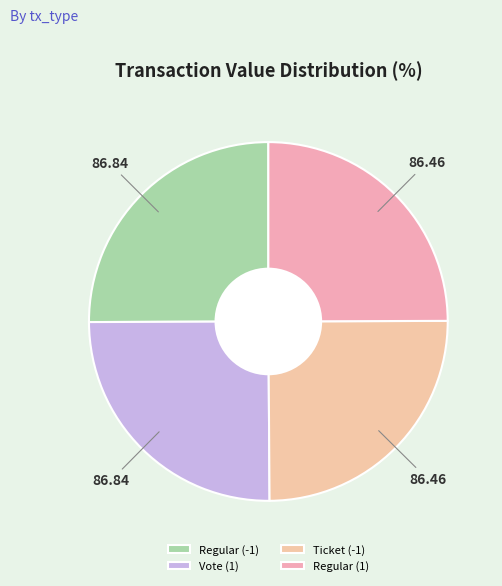

Is it true that Vote (1) is 32% of the pie?

False